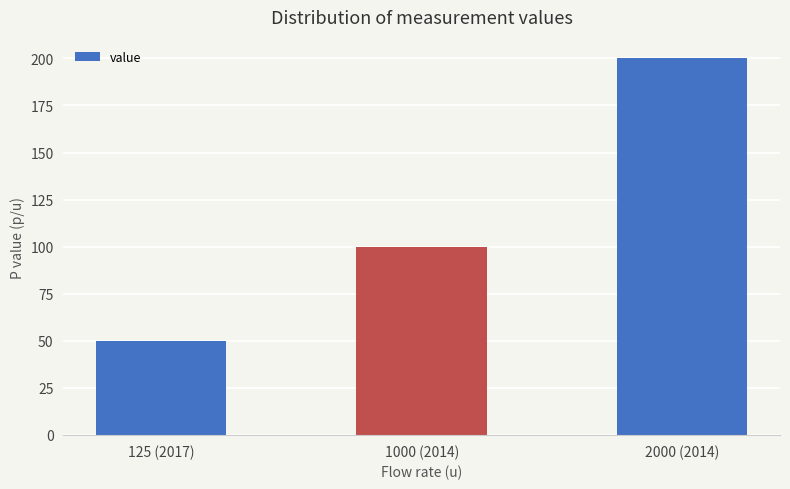

Which label corresponds to the smallest value in the chart?

125 (2017)